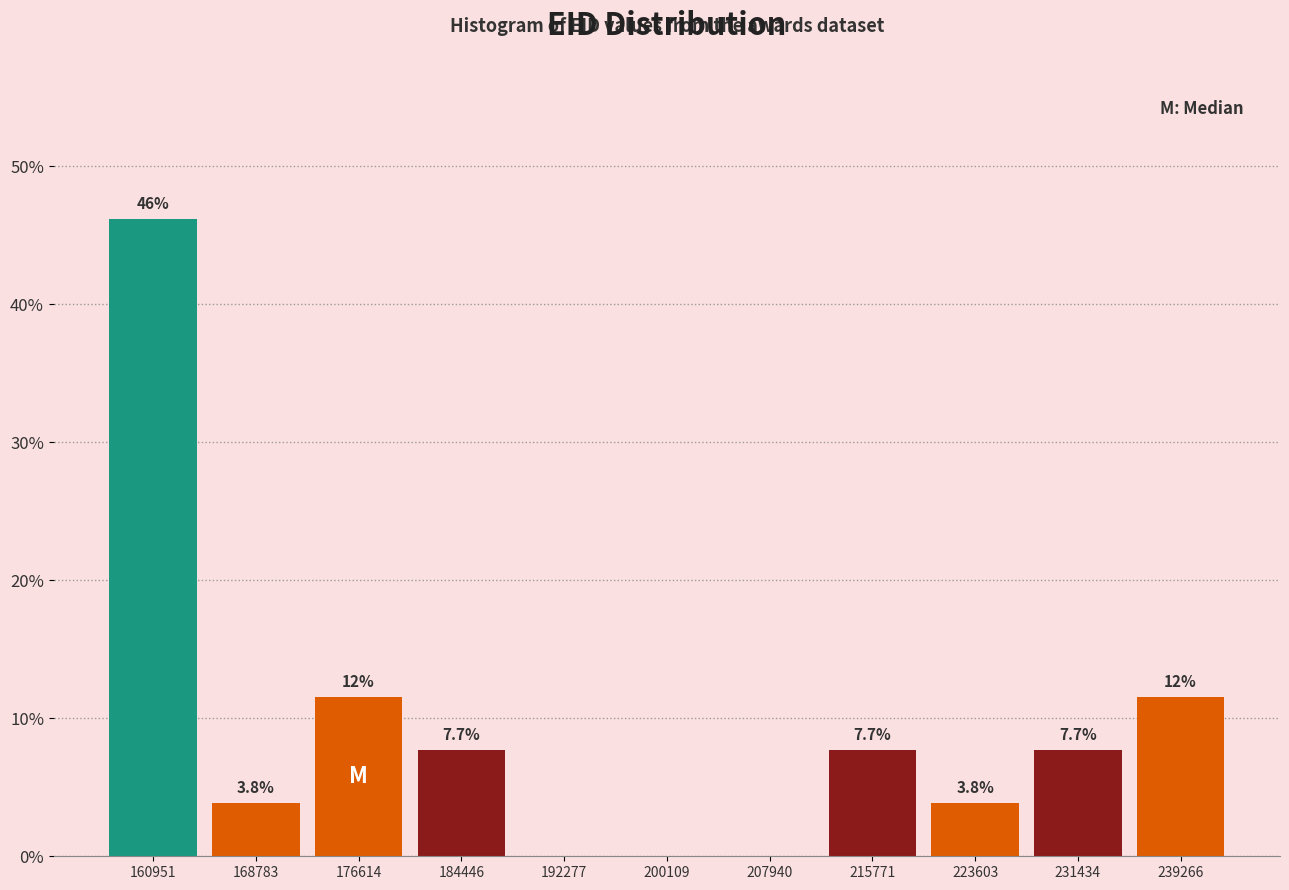

Over which range of the x-axis is the bar tallest?

157000 to 165000